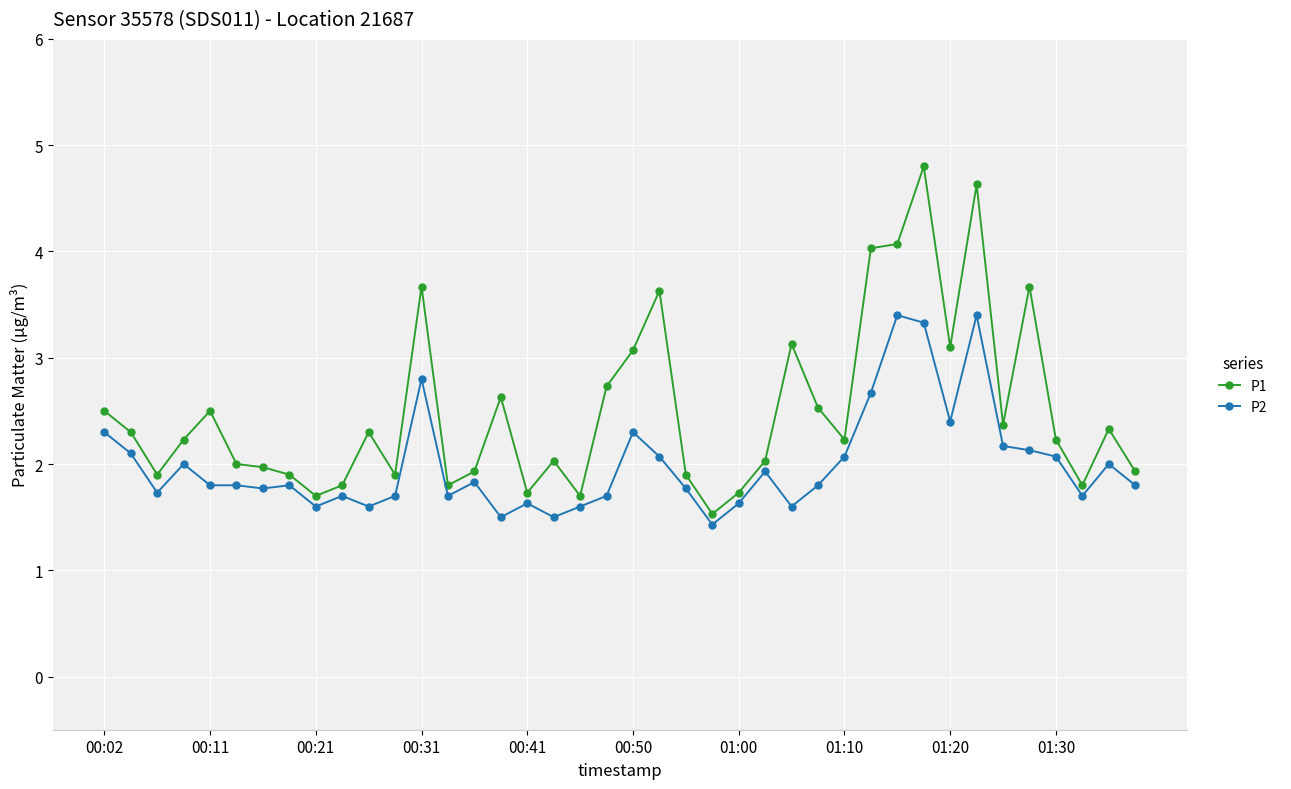

True or false: P2 has more than 1 interior local peaks.

True